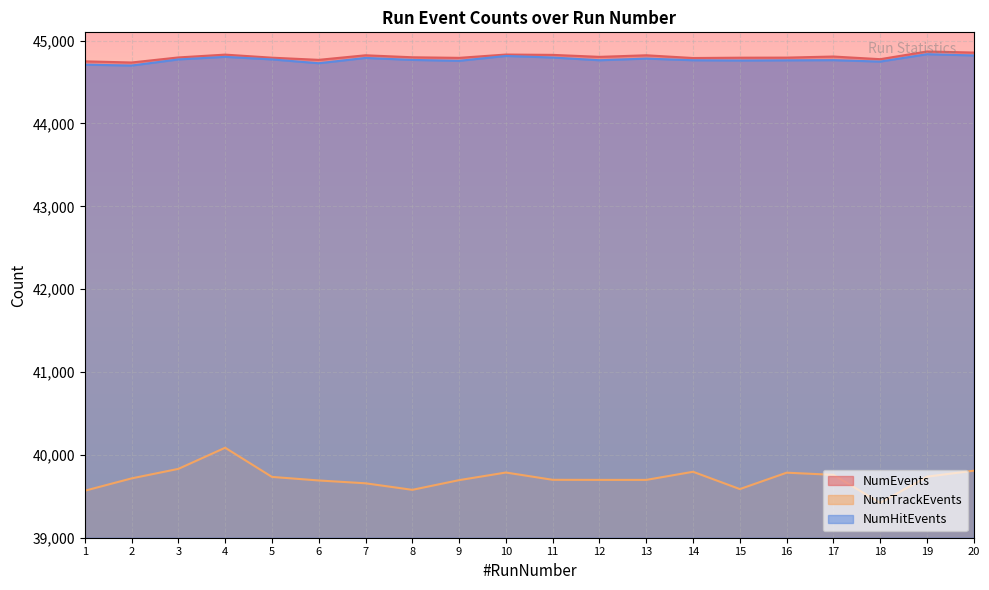

What value does the NumEvents series have at 15?

44794